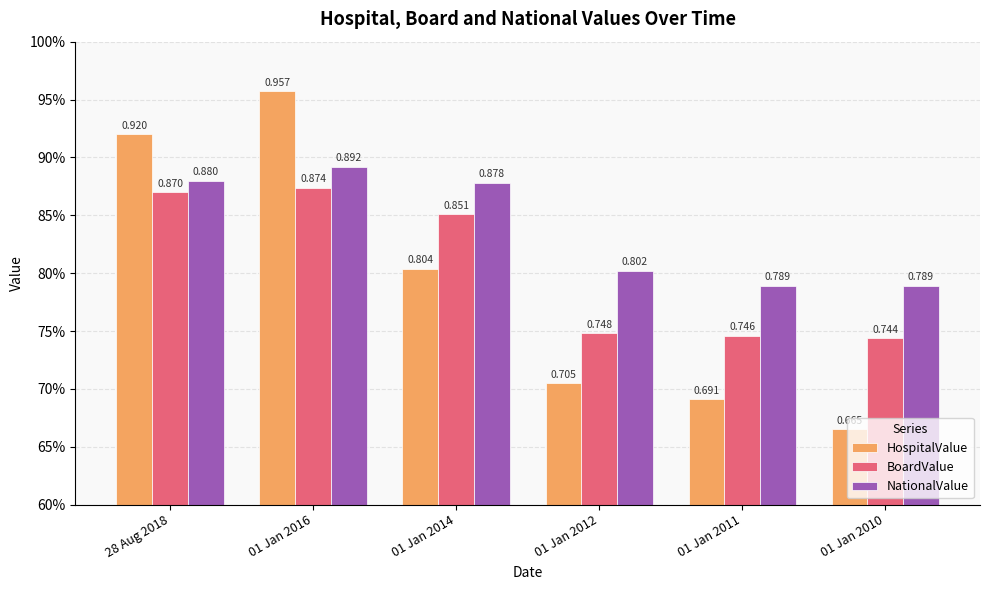

What is the difference between the maximum and second lowest values in the HospitalValue series?

0.3